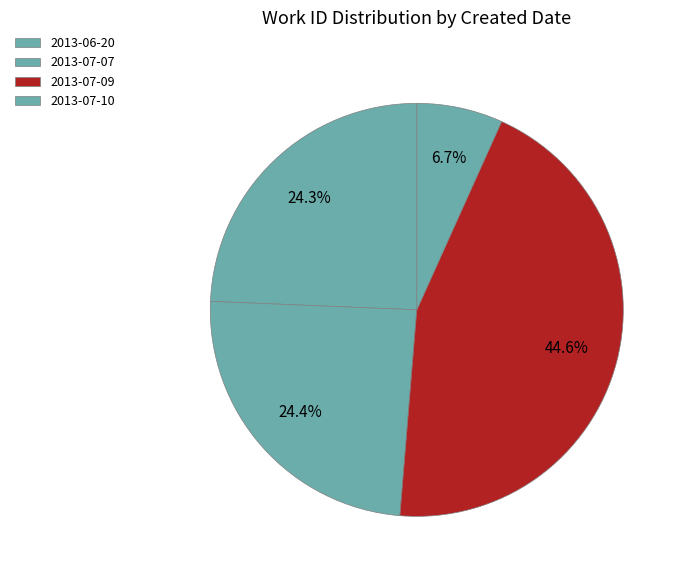

Does 2013-07-09 account for over 50% of the chart?

No